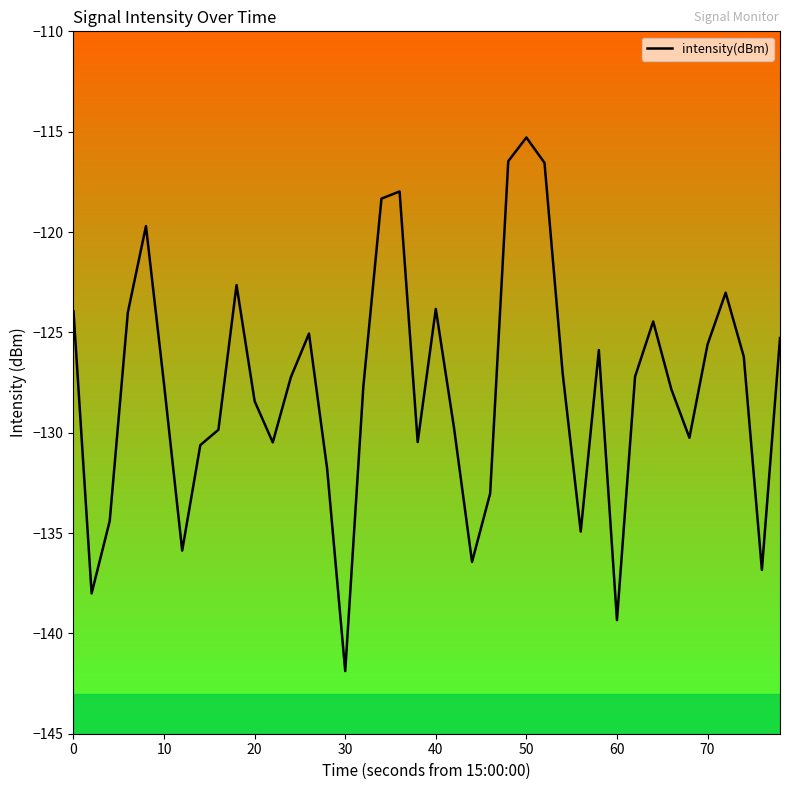

What is the smallest value displayed?

-141.9